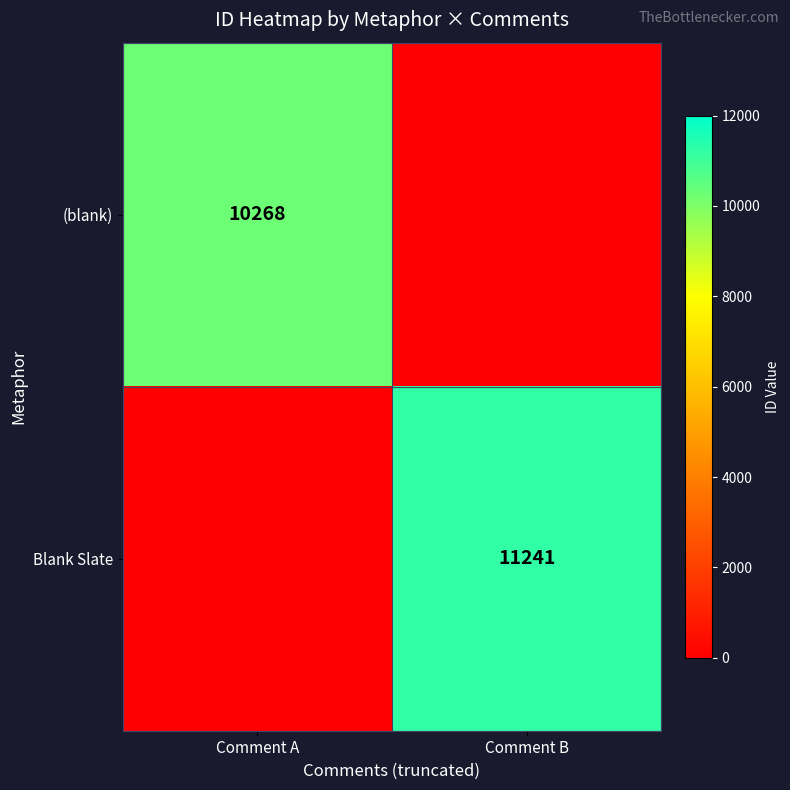

Is it true that Blank Slate equals 15504 at Comment B?

False